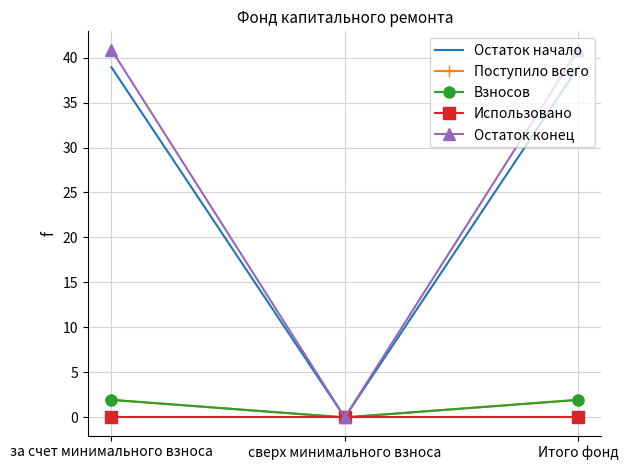

What is the difference between the maximum and minimum values in the Поступило всего series?

1.9